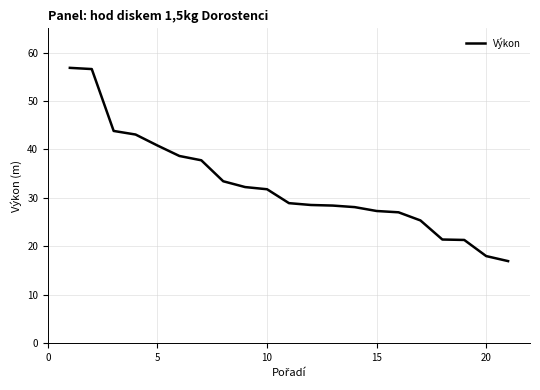

What is the difference between the maximum and minimum values?

39.9